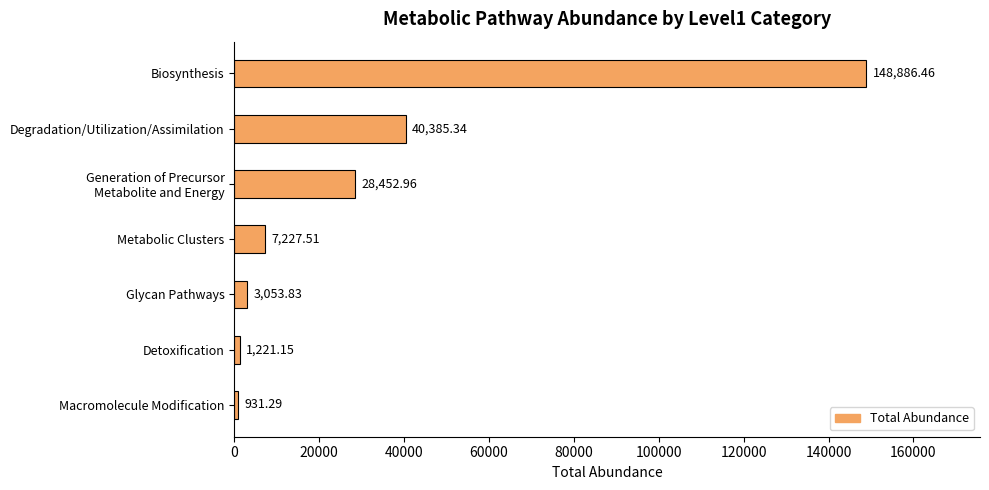

What is the label of the 5th bar from the top?

Glycan Pathways